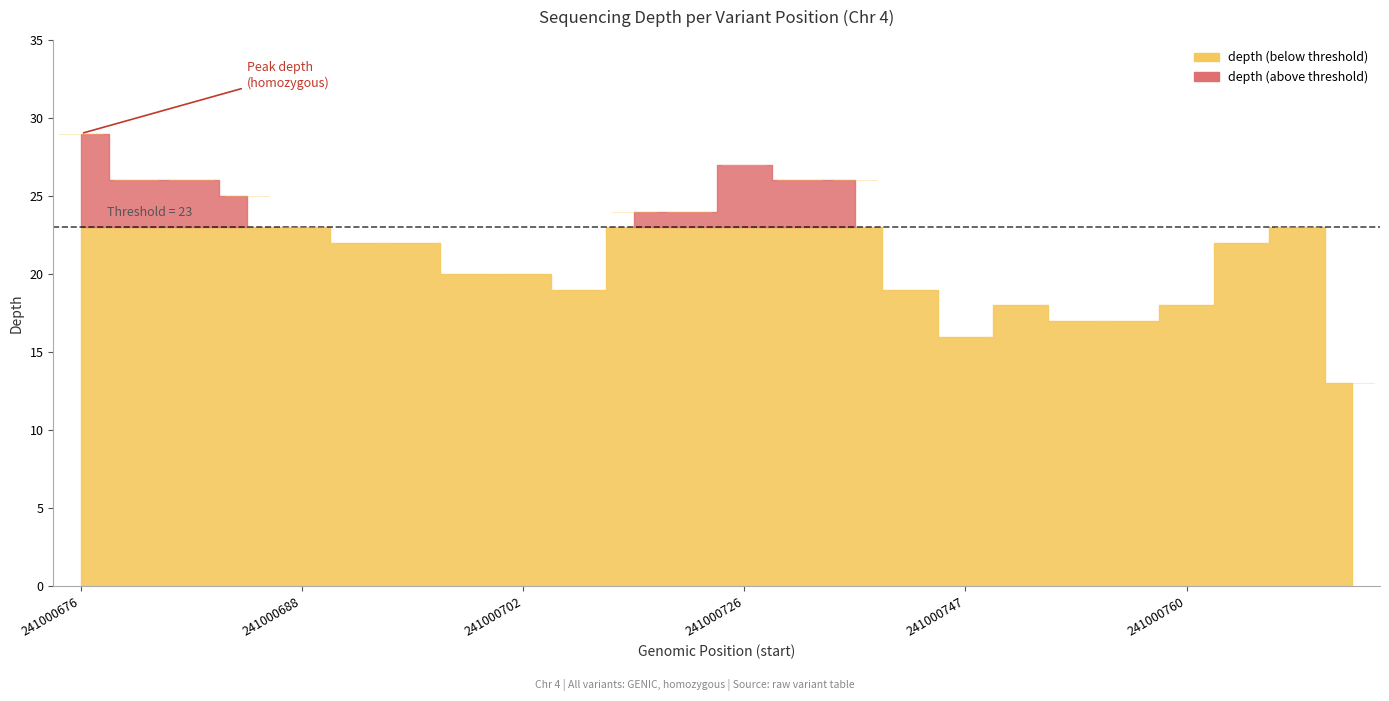

What is the approximate value at 241000676, to the nearest 10?

30